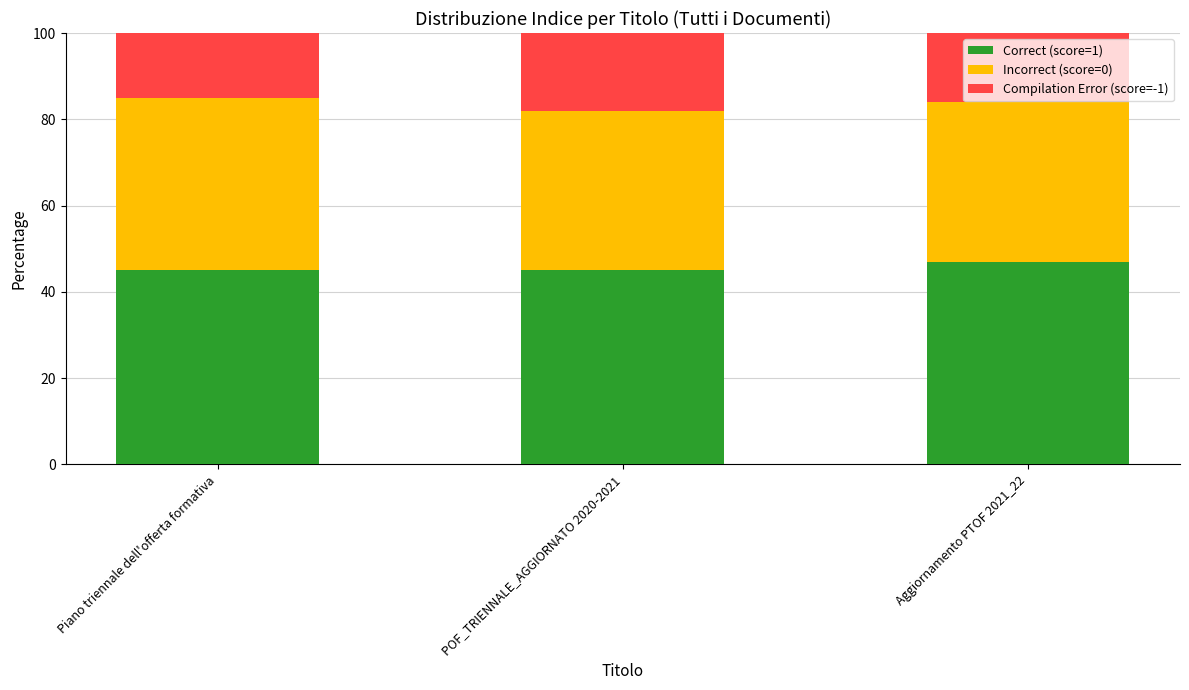

What are all the series names shown in the legend?

Correct (score=1), Incorrect (score=0), Compilation Error (score=-1)